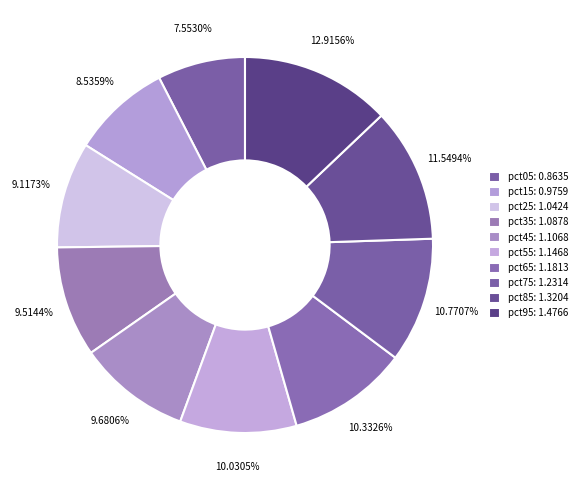

To the nearest percent, what is the average slice percentage?

10%